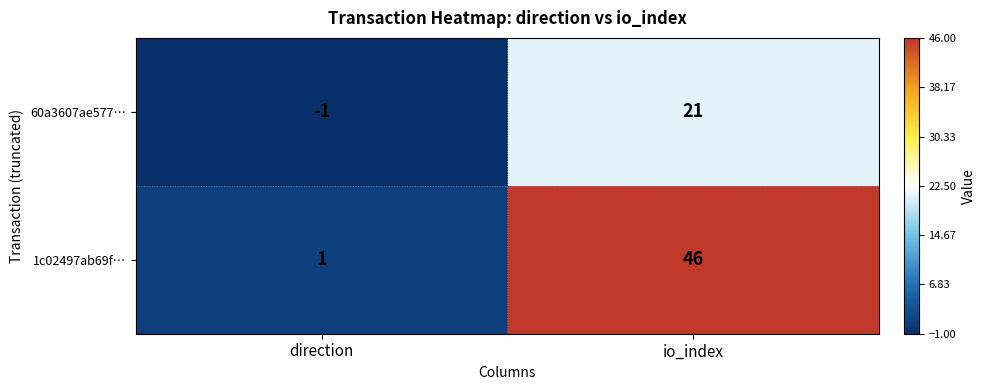

How many series are shown in this chart?

2